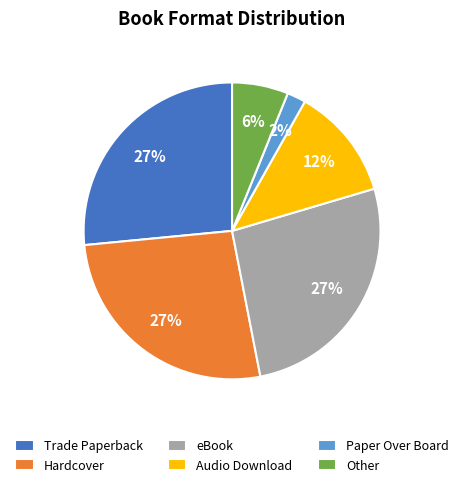

Does Trade Paperback account for over 50% of the chart?

No